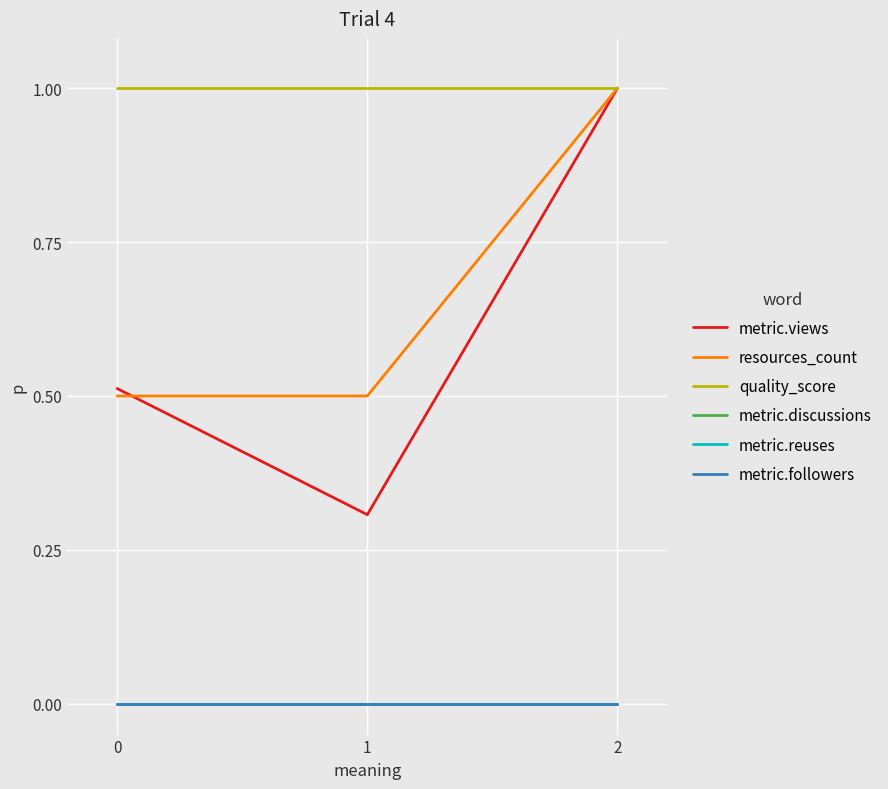

Reading right to left, what are all the values shown in this chart?

metric.views: 1.0	0.3	0.5
resources_count: 1.0	0.5	0.5
quality_score: 1.0	1.0	1.0
metric.discussions: 0.0	0.0	0.0
metric.reuses: 0.0	0.0	0.0
metric.followers: 0.0	0.0	0.0